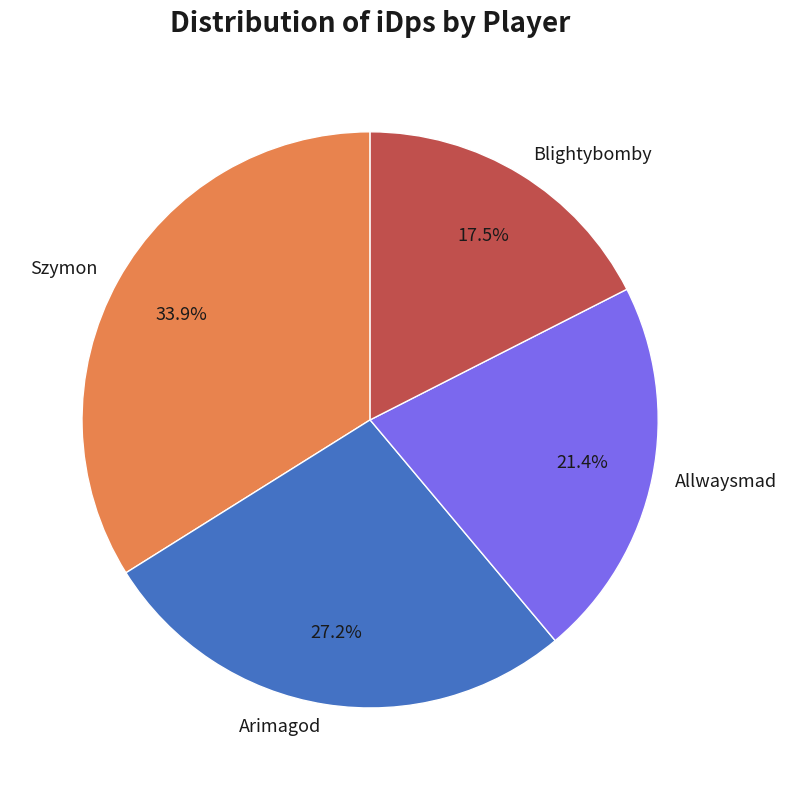

What is the total percentage of Arimagod and Szymon?

61.1%